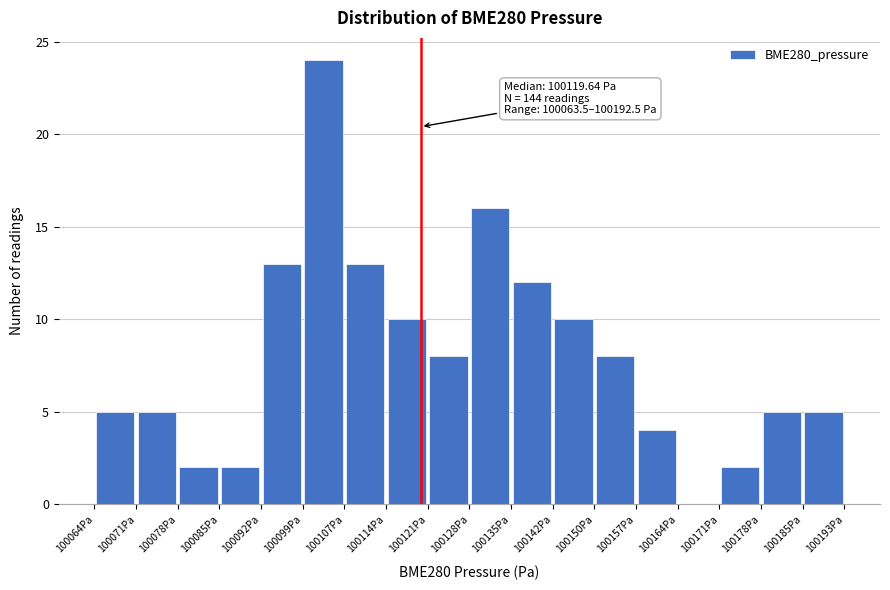

Which range on the x-axis has the tallest bar?

100099 to 100107